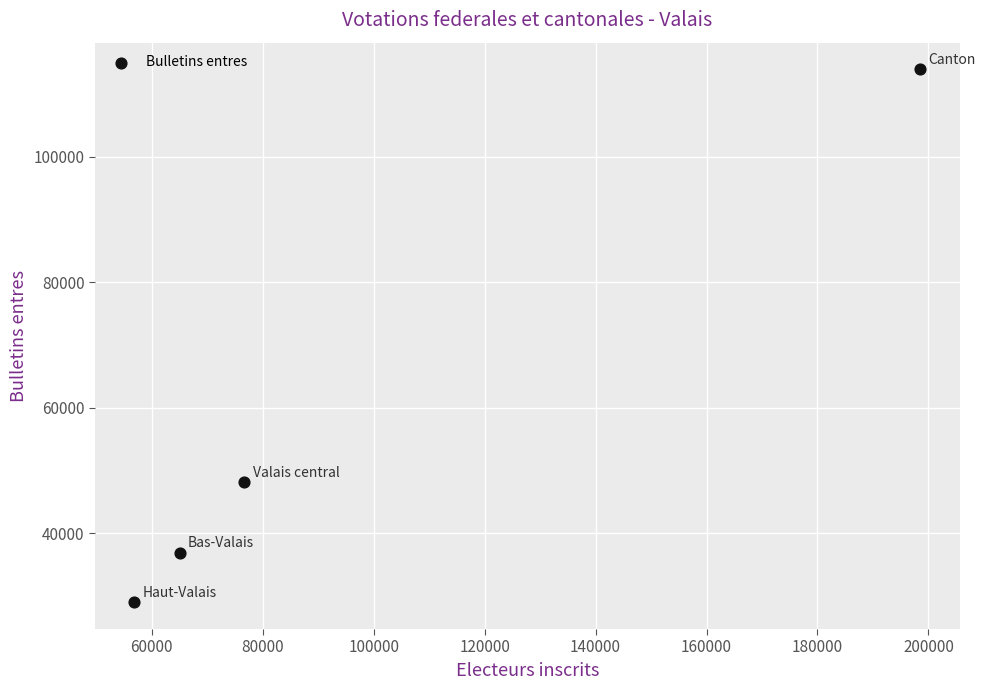

What Y value in the scatter plot is closest to 71478?

48097